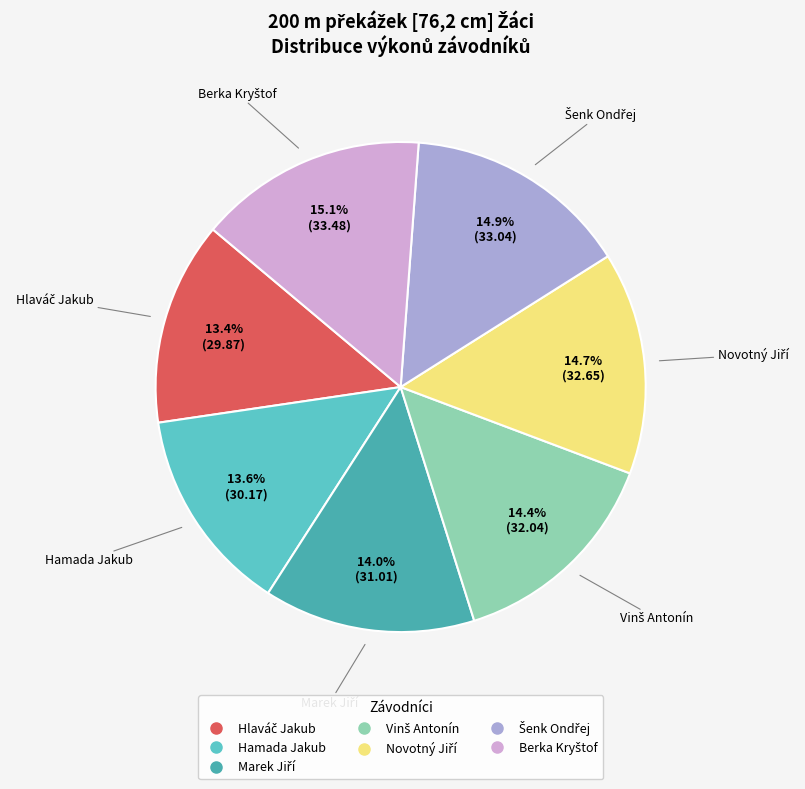

Does Hamada Jakub account for over 50% of the chart?

No